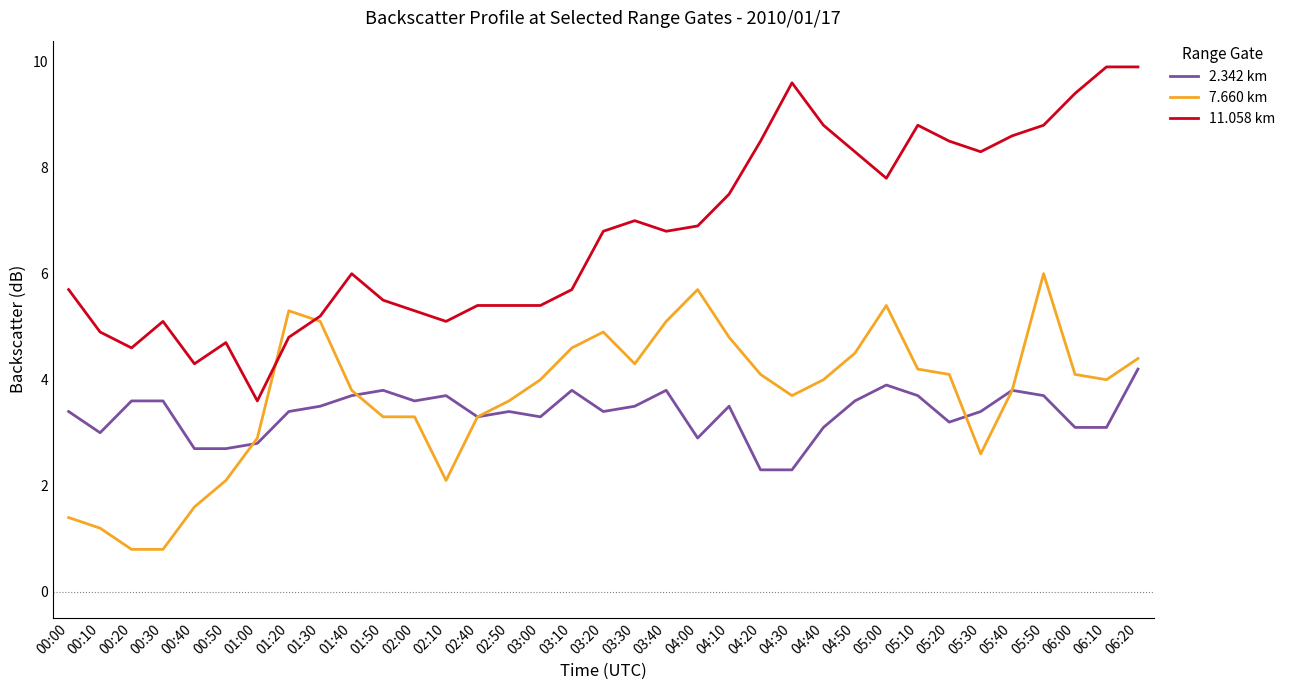

What is the highest value of the 7.660 km series?

6.0